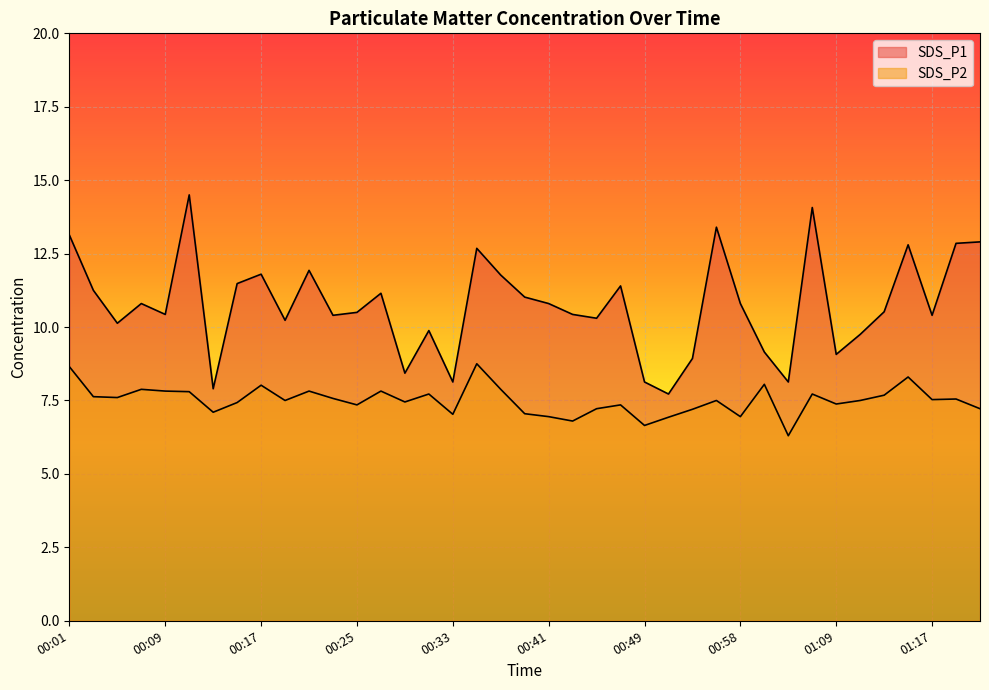

List the series in order of their peak value, lowest first.

SDS_P2, SDS_P1